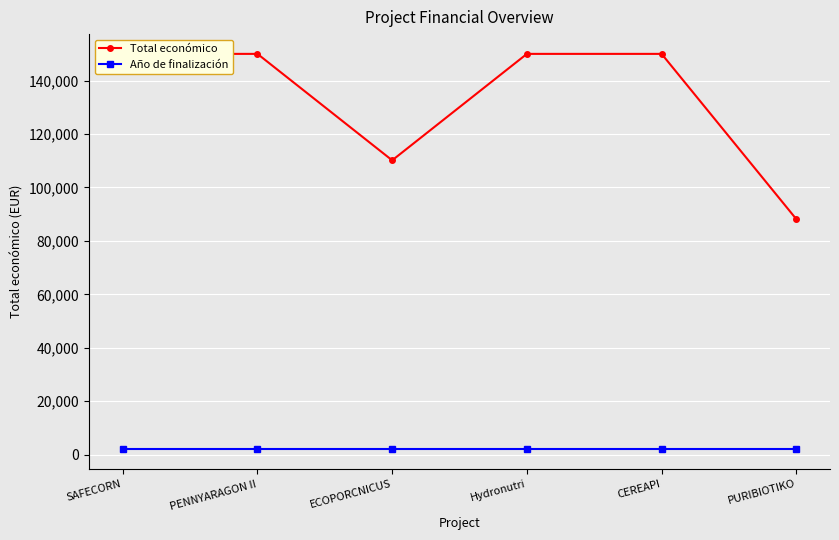

The Año de finalización series shows 2027 at CEREAPI. True or false?

True